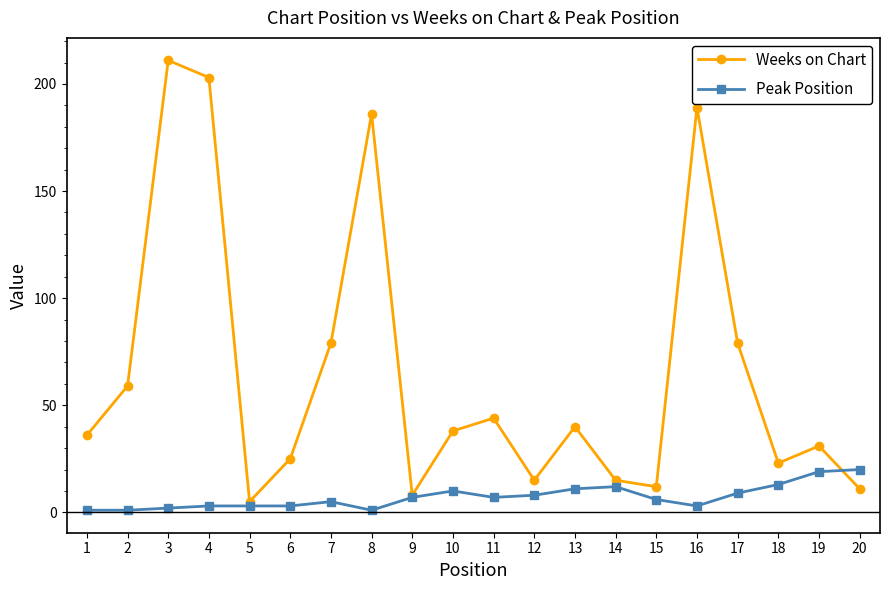

Between 7 and 8, which series saw the biggest shift?

Weeks on Chart